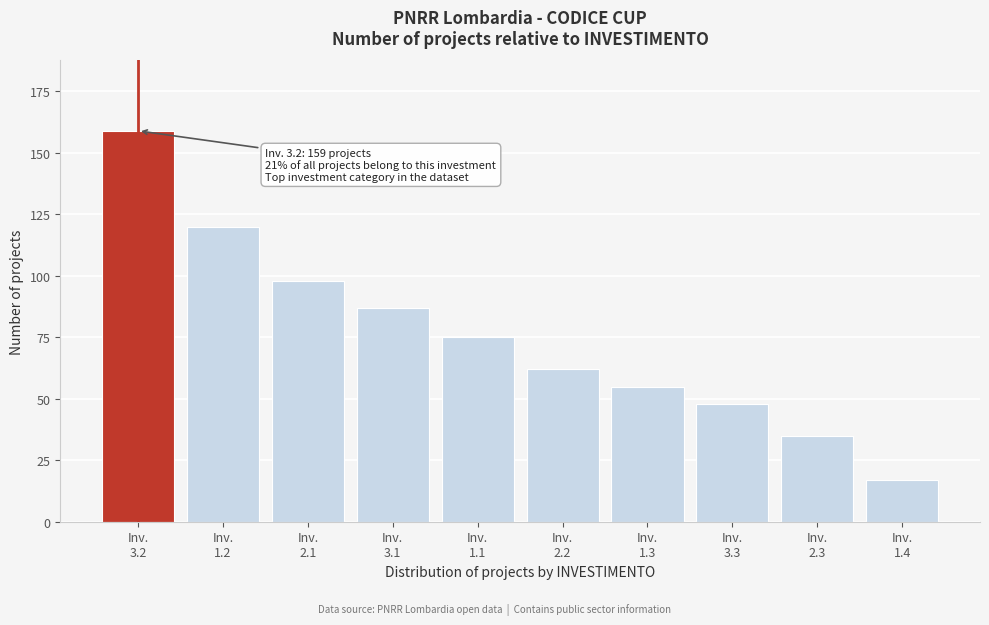

Reading left to right, transcribe all the data shown in this chart.

159	120	98	87	75	62	55	48	35	17